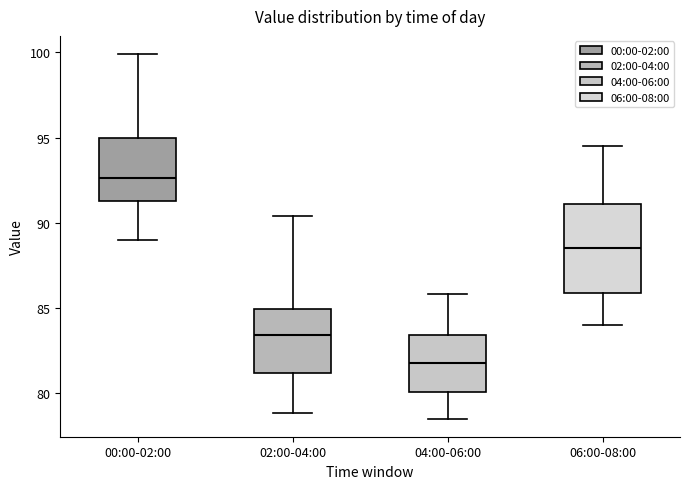

Reading left to right, transcribe this box plot: for each box, give where its median line is, the range the box spans, and where its two whiskers end, as read against the y-axis. The values are not printed on the chart, so give them approximately, as read against the axis.

00:00-02:00: median 92.5, box 91.5 to 95.0, whiskers 89.0 to 100.0
02:00-04:00: median 83.5, box 81.0 to 85.0, whiskers 79.0 to 90.5
04:00-06:00: median 82.0, box 80.0 to 83.5, whiskers 78.5 to 86.0
06:00-08:00: median 88.5, box 86.0 to 91.0, whiskers 84.0 to 94.5